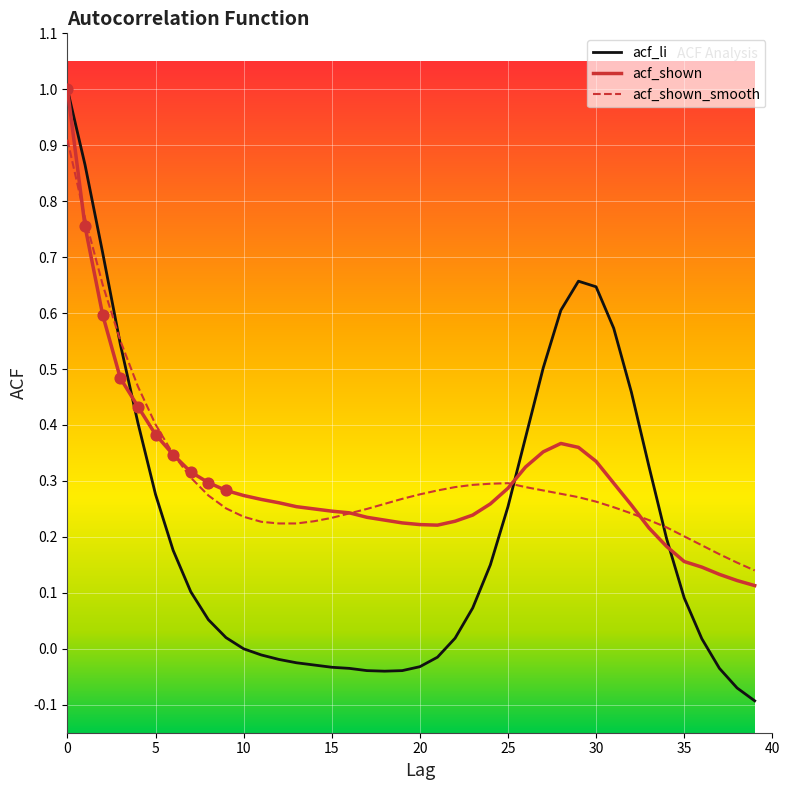

Which series has the largest range (max minus min)?

acf_li